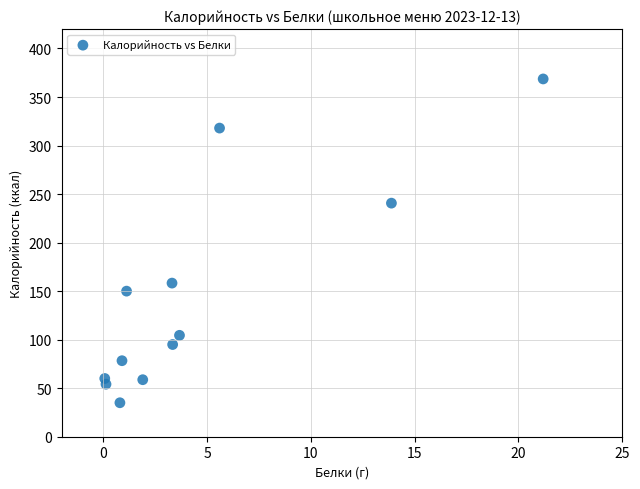

What is the average X value?

4.7